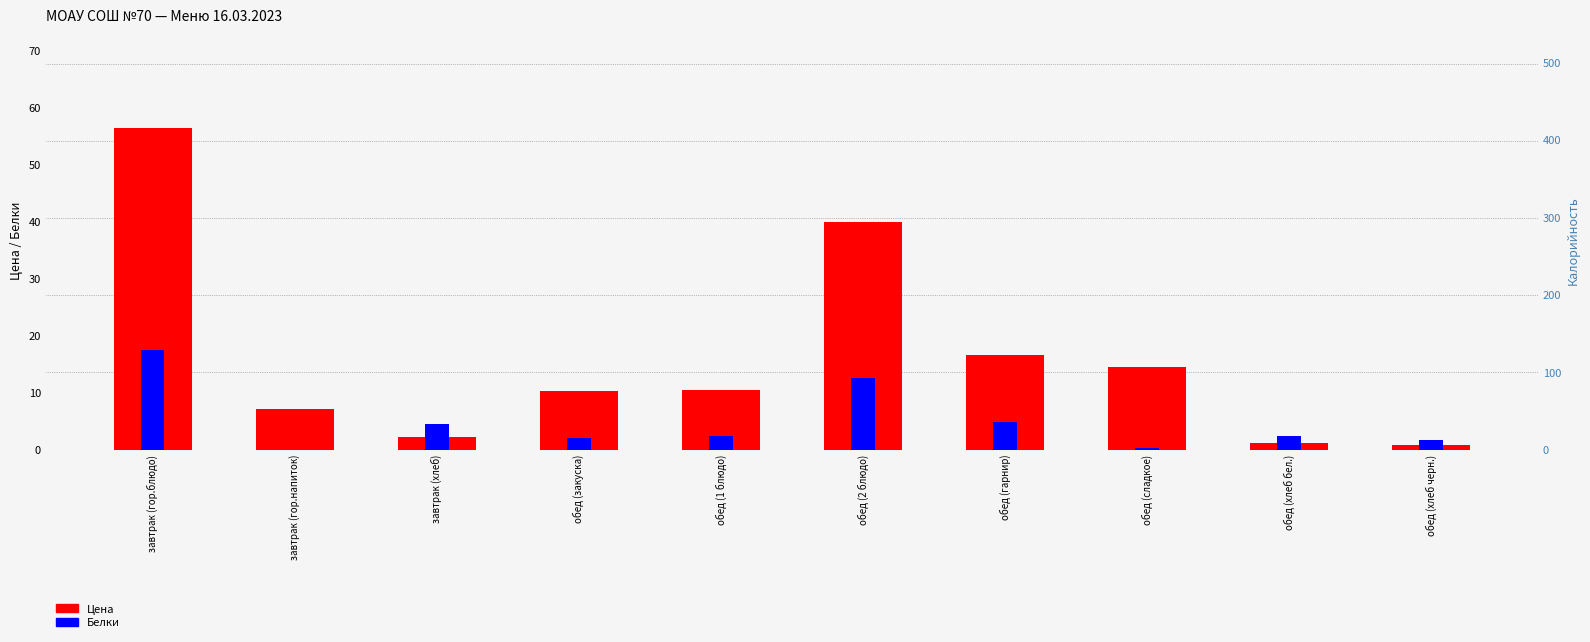

What is the difference between the highest and lowest values at обед (хлеб черн.)?

42.7